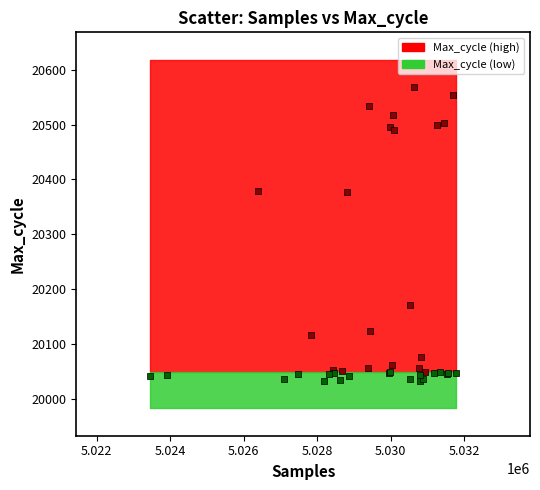

Which series has the largest Y range (max minus min)?

Max_cycle (high)